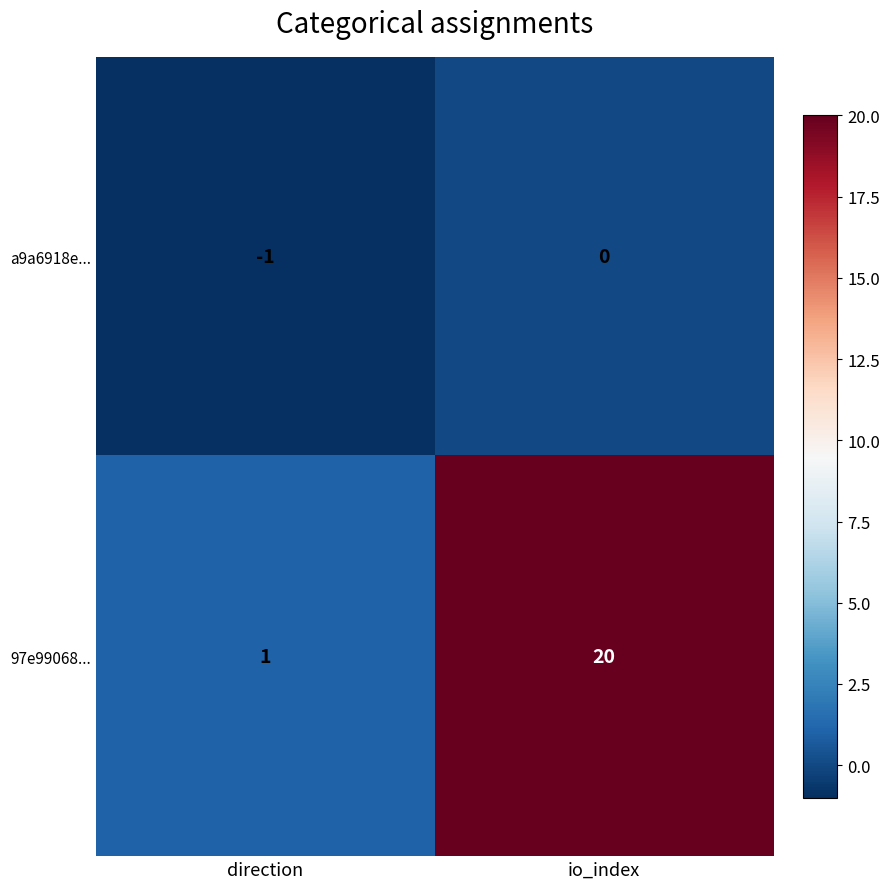

Which category has the lowest value across all series?

direction